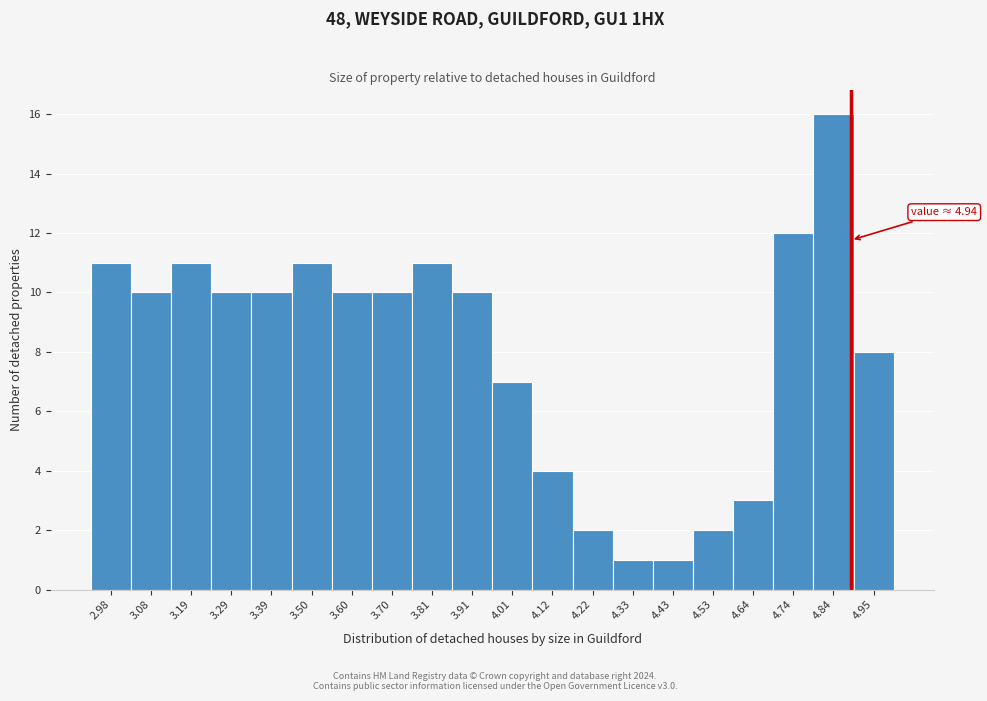

Reading left to right, extract all data points from this chart.

11	10	11	10	10	11	10	10	11	10	7	4	2	1	1	2	3	12	16	8